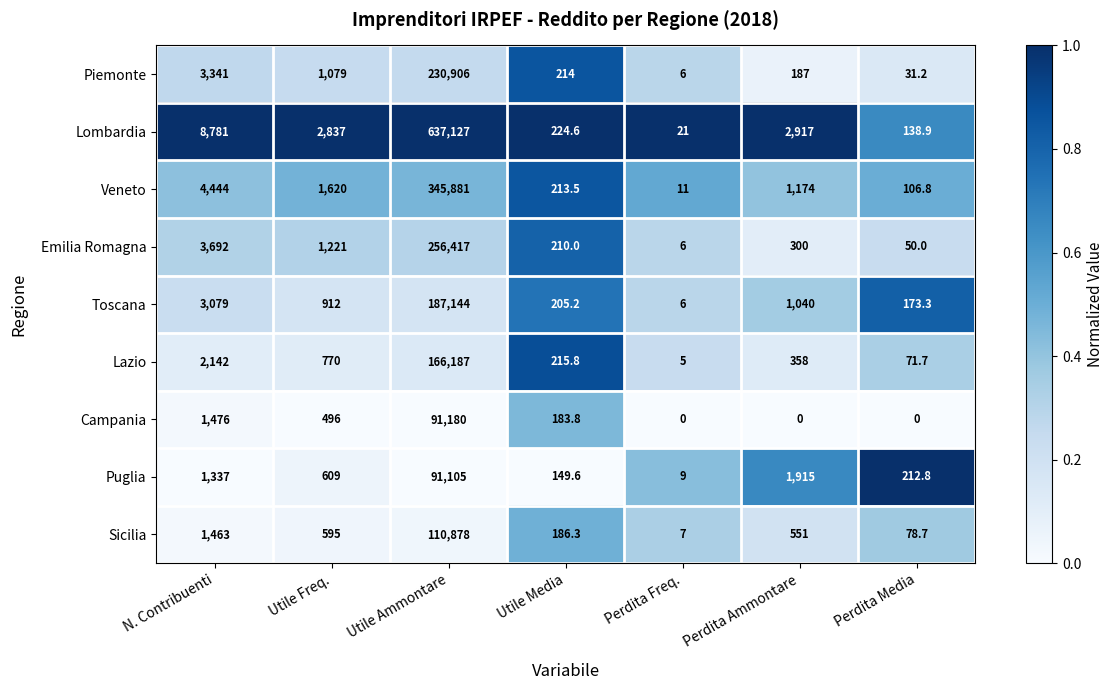

What is the sum of all Emilia Romagna values?

261896.0